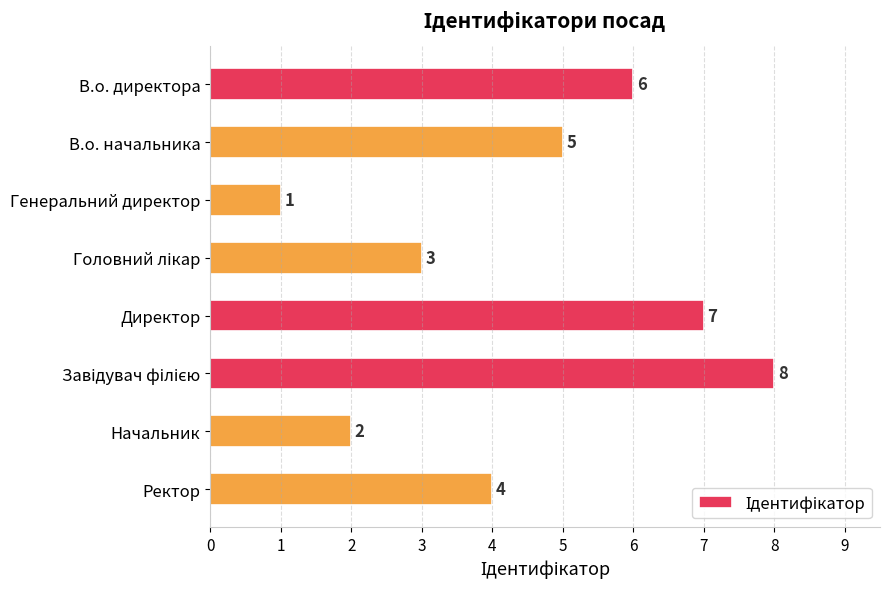

Approximately how many times larger is the value at В.о. директора compared to Ректор?

1.5